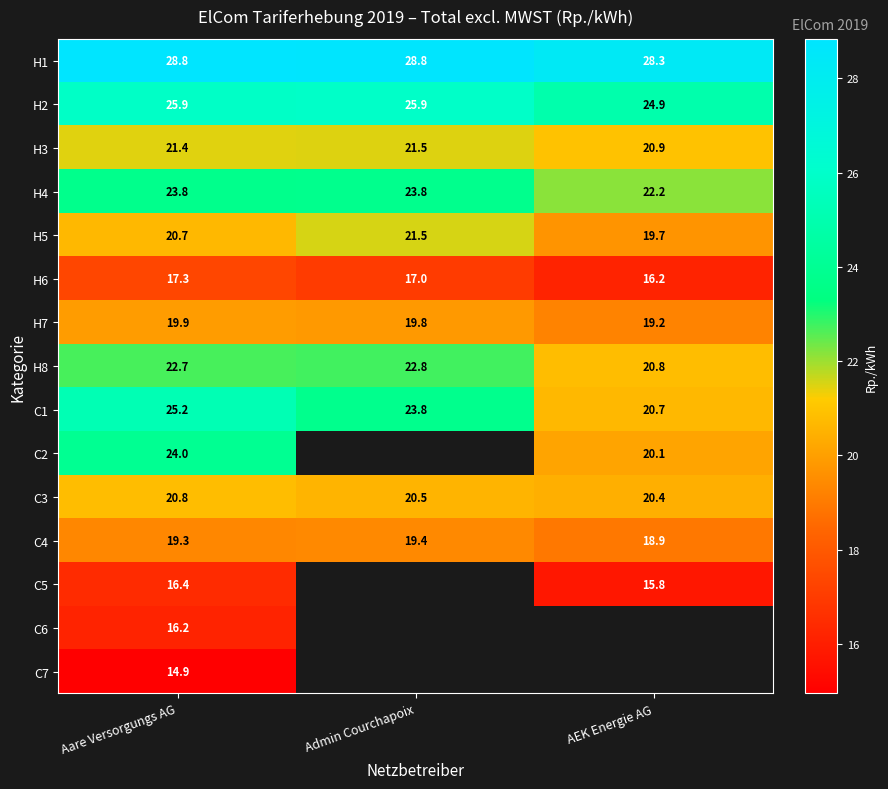

Is the value of C1 at Aare Versorgungs AG greater than the value of H6 at Aare Versorgungs AG?

Yes